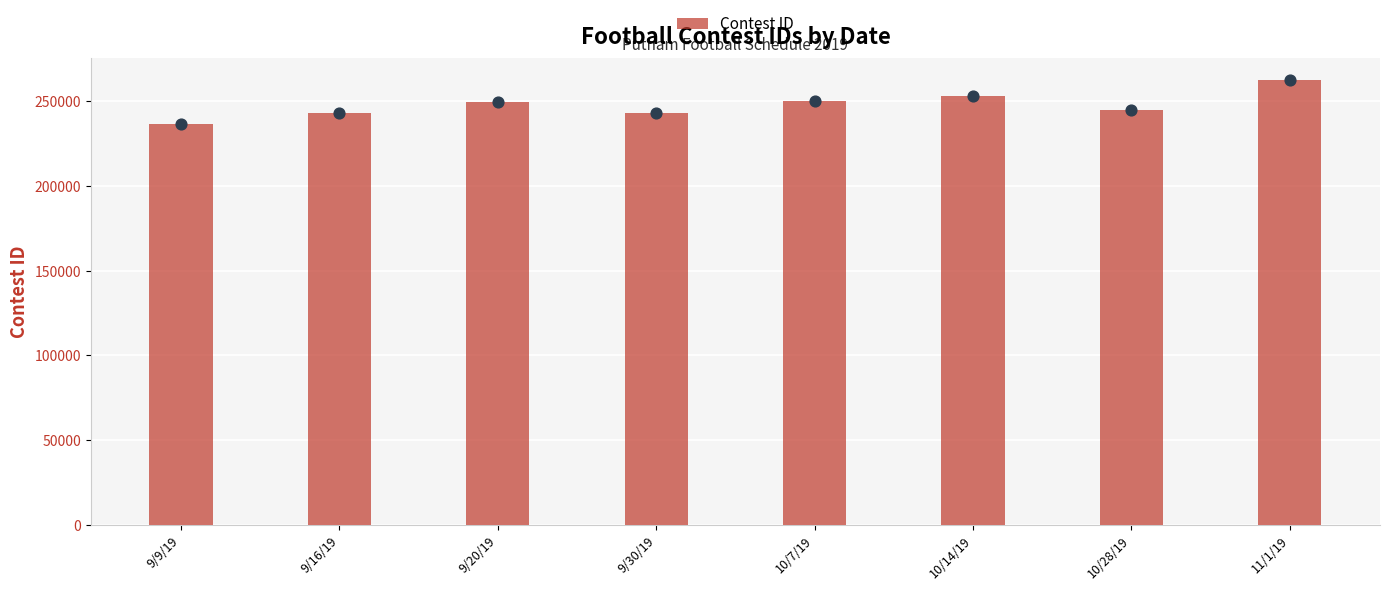

Approximately how many times larger is the value at 9/30/19 compared to 10/14/19?

1.0